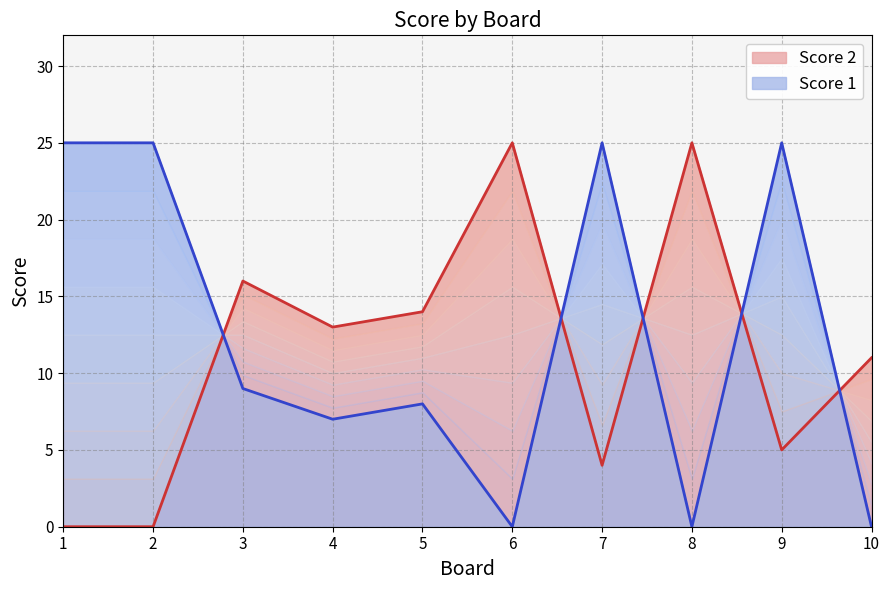

In Score 1, how many points are higher than both neighbors (excluding endpoints)?

3